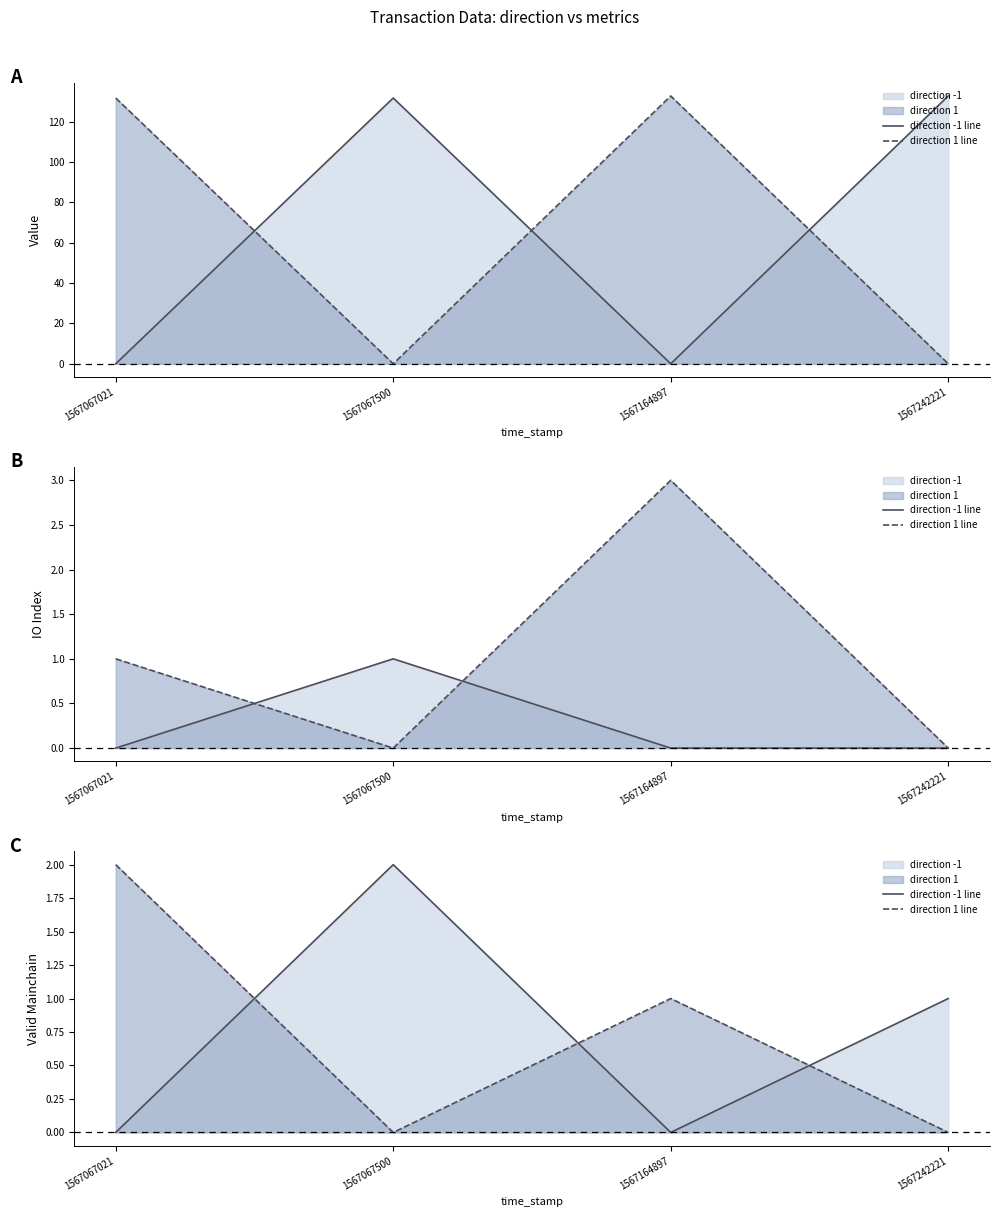

Between 1567067500 and 1567164897, which is larger?

1567067500